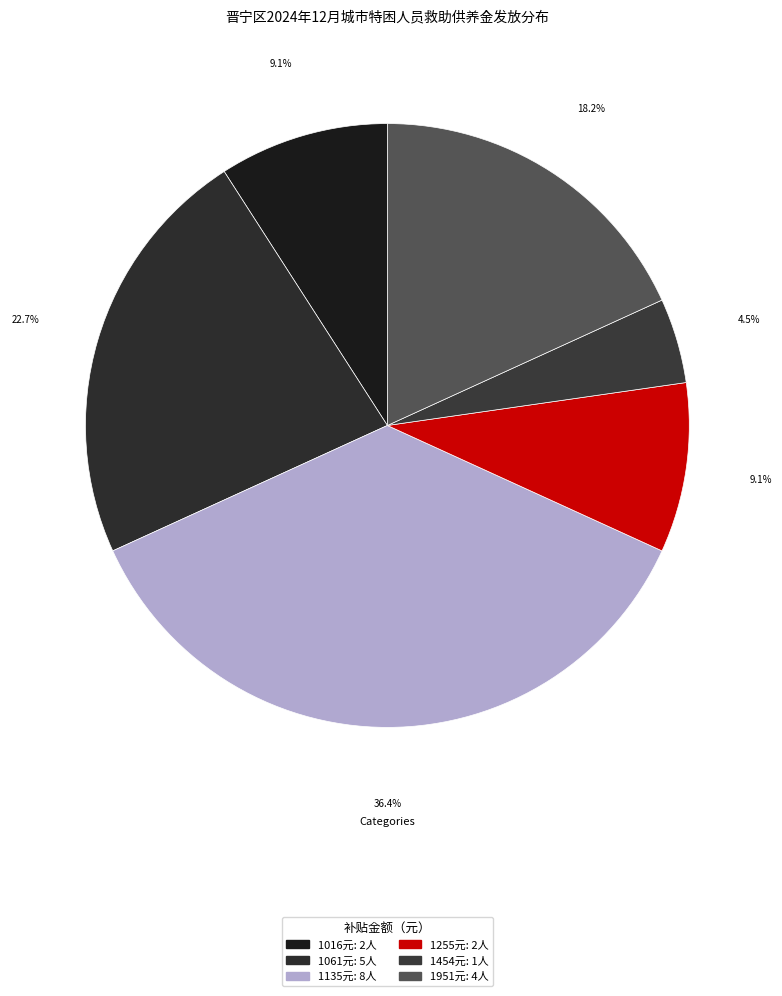

Count the number of slices in the pie.

6